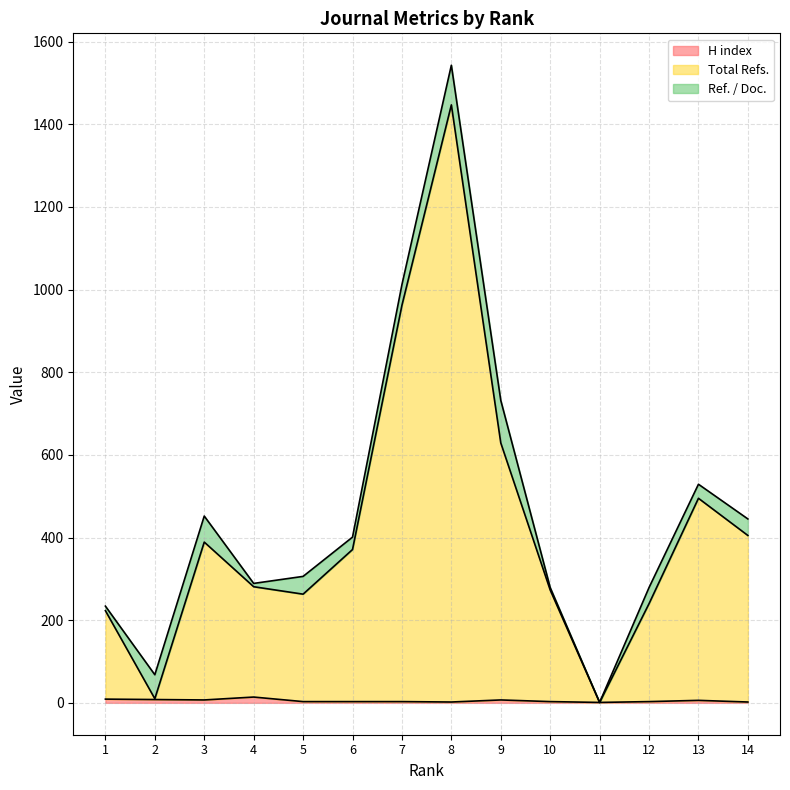

At which category does H index reach its first local peak?

4